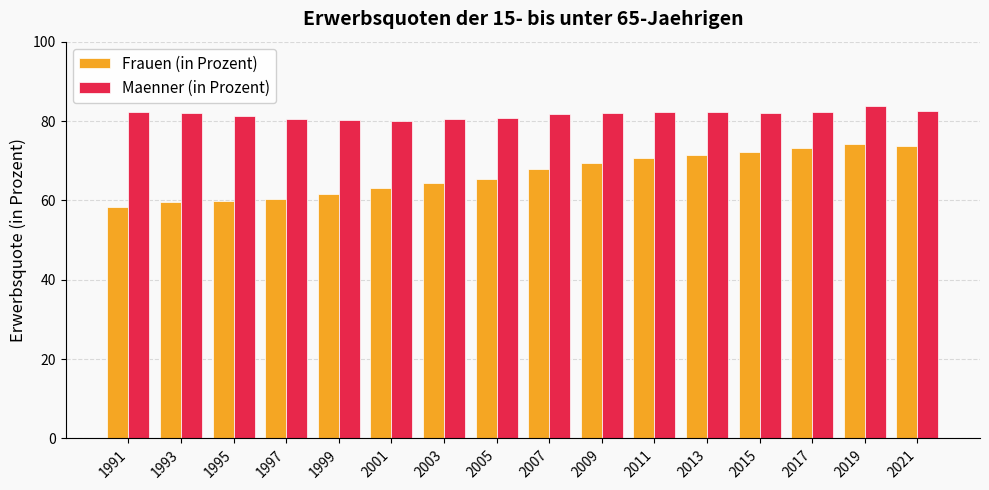

What is the total value across all series at 1991?

140.6